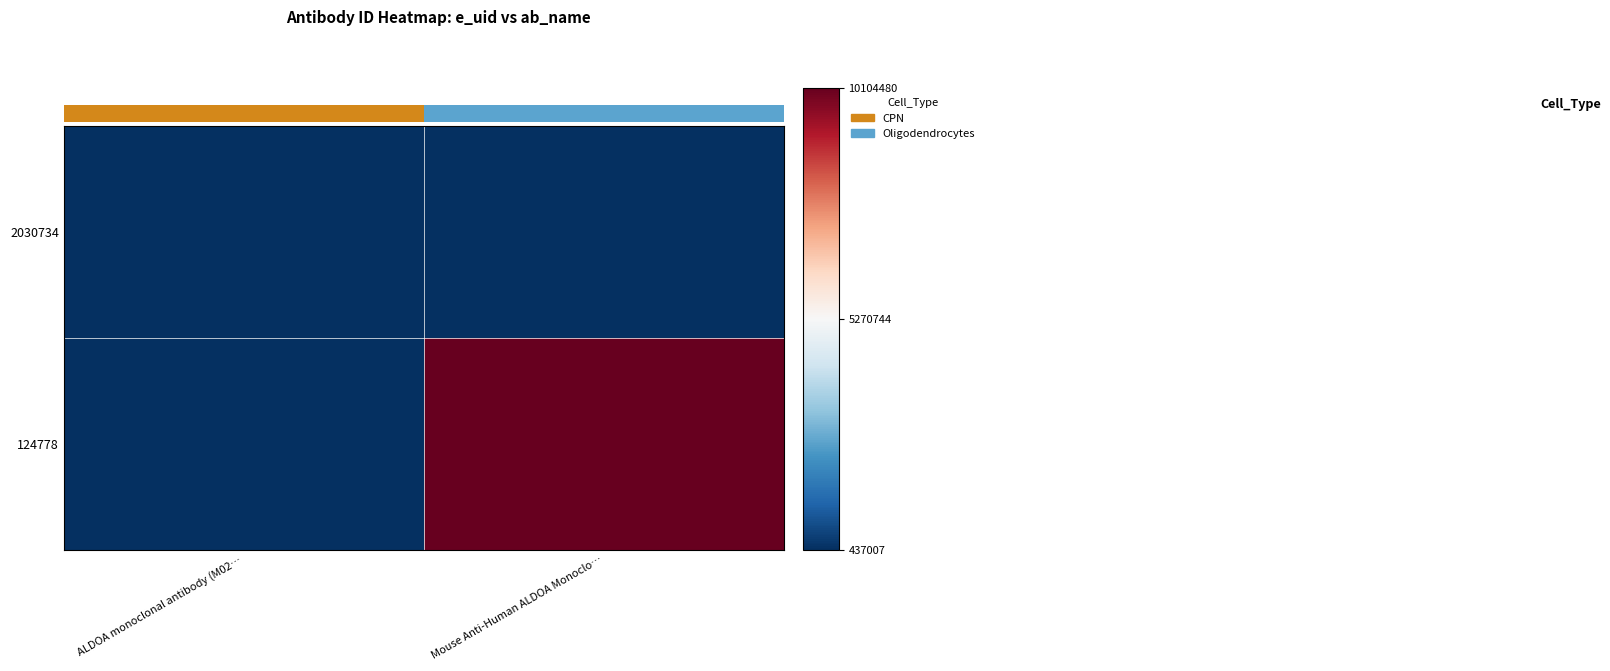

Between ALDOA monoclonal antibody (M02… and Mouse Anti-Human ALDOA Monoclo…, which is larger?

Mouse Anti-Human ALDOA Monoclo…